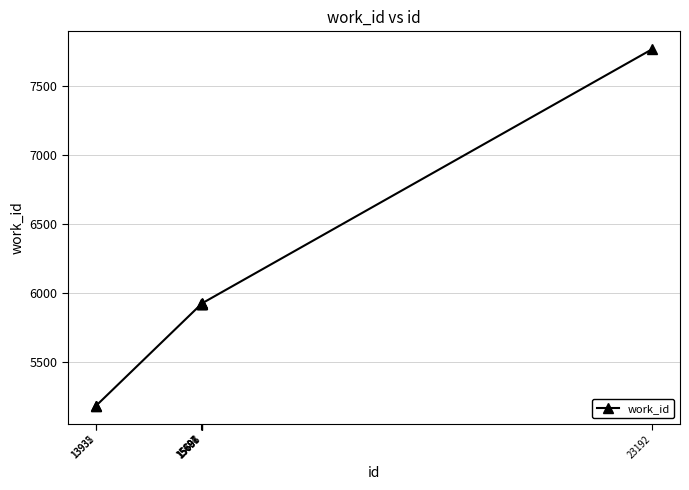

What is the maximum value shown in the chart?

7769